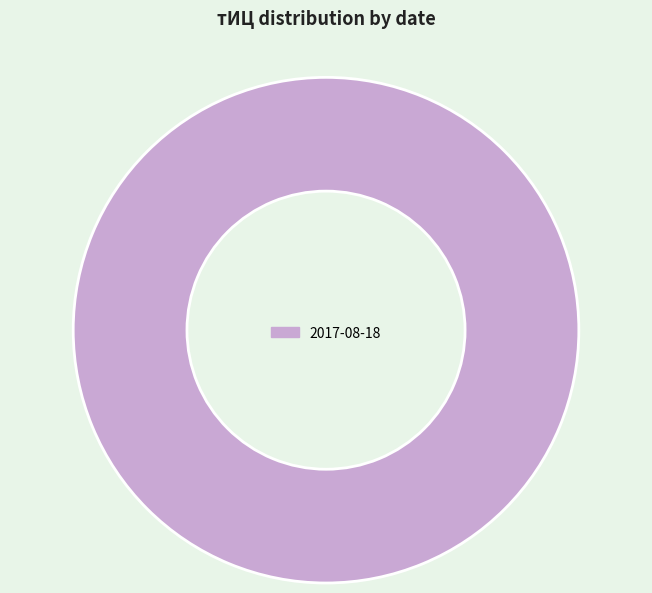

The 2017-08-18 slice represents 92% of the pie. True or false?

False